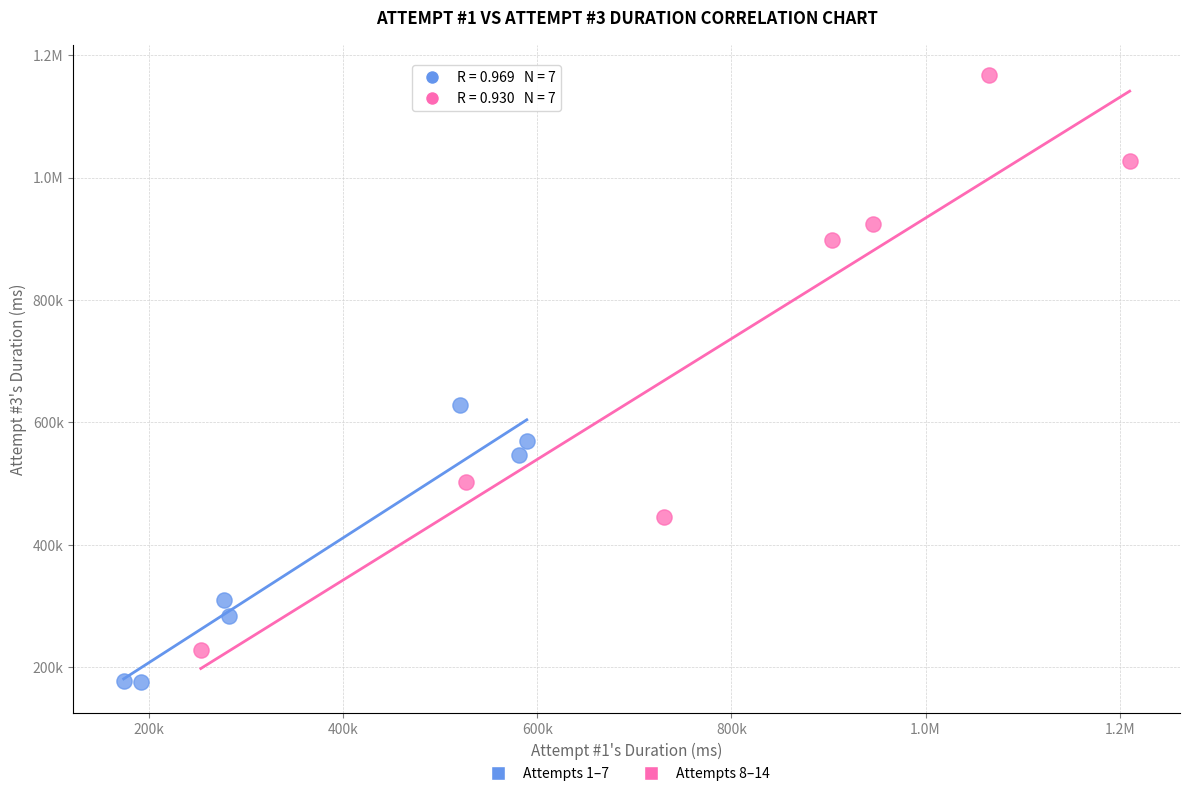

What are all the series names shown in the legend?

Attempts 1–7, Attempts 8–14